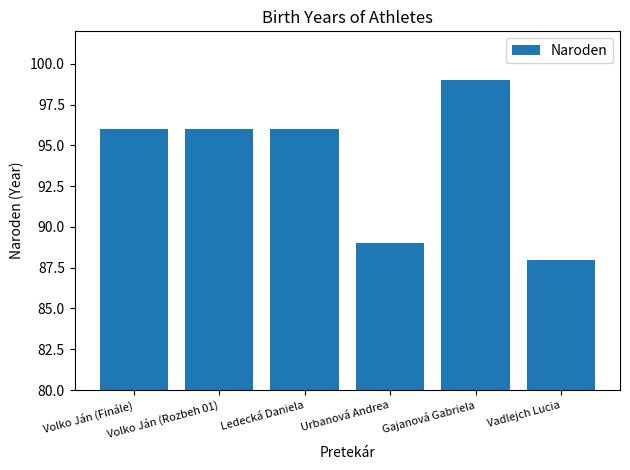

What is the value of the 5th bar from the left?

99